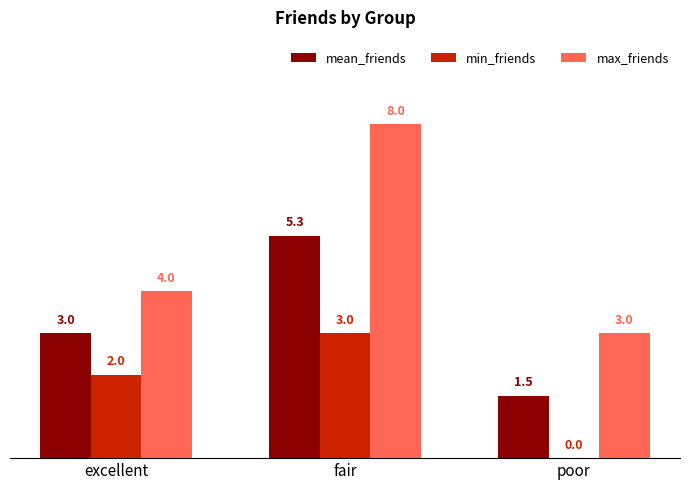

At which category is the sum across all series the highest?

fair